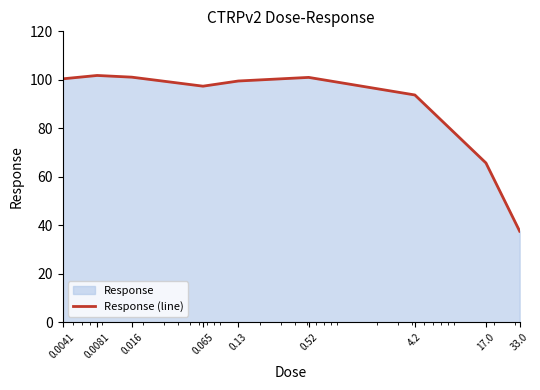

Where does the data first go above 99?

0.0041